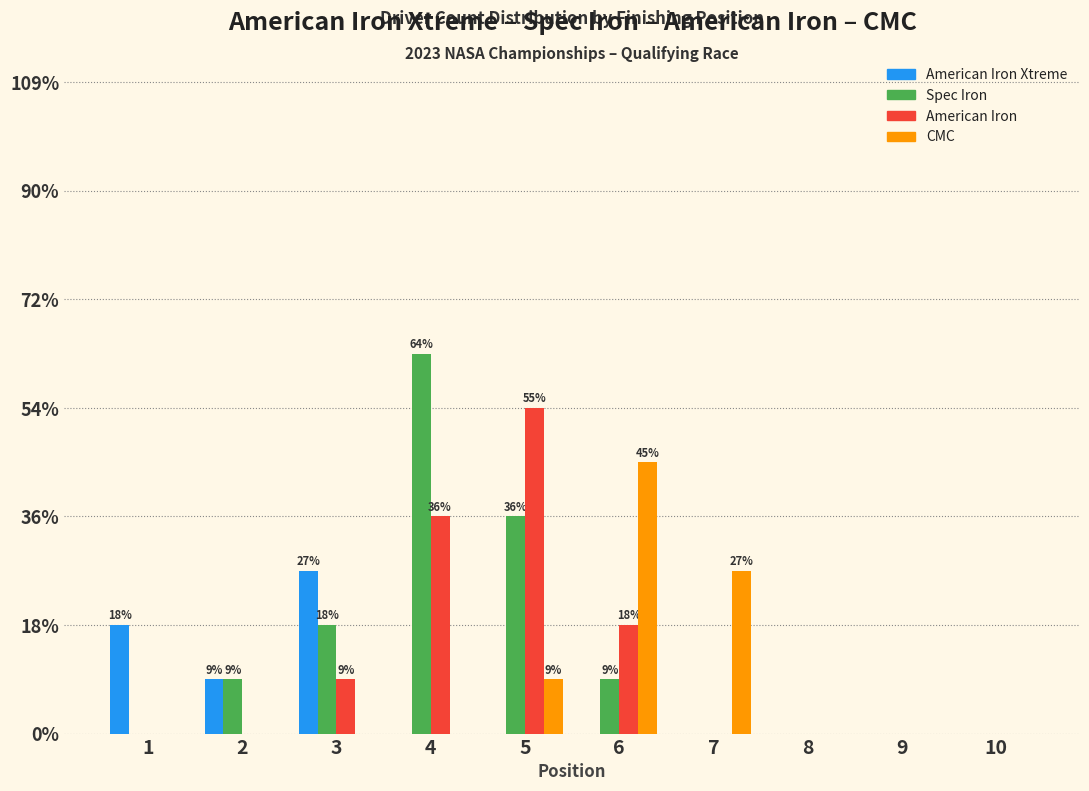

Rank the series at 4 from lowest to highest value.

American Iron Xtreme, CMC, American Iron, Spec Iron